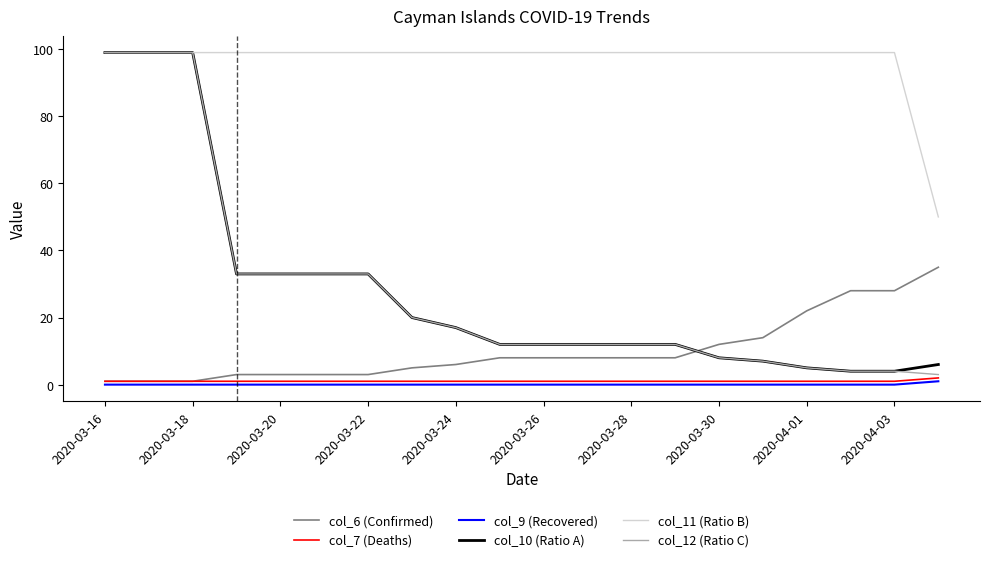

How many lines are shown in the chart?

6